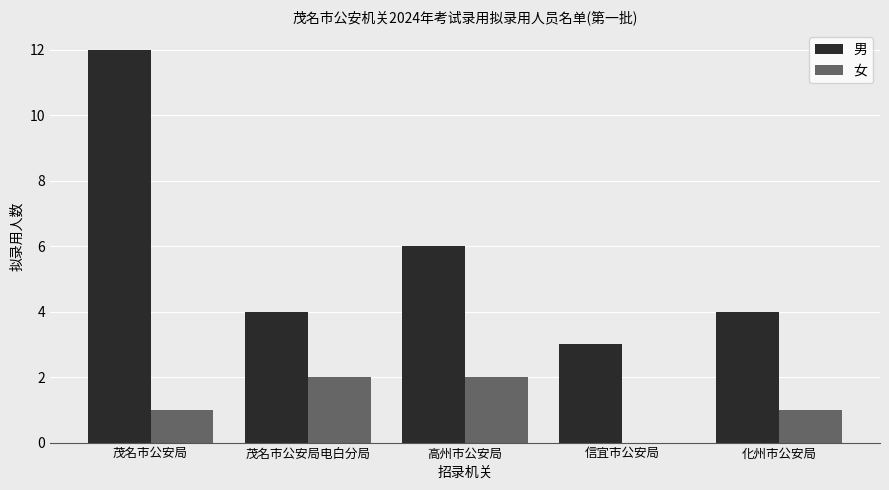

Does the chart contain stacked bars?

No